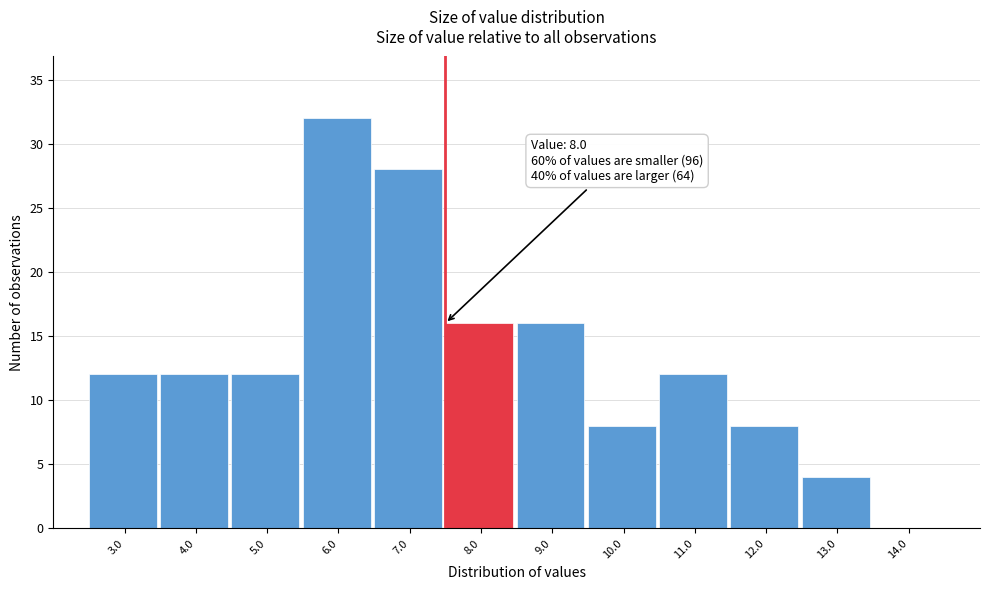

Reading left to right, extract all data points from this chart.

3.0=12	4.0=12	5.0=12	6.0=32	7.0=28	8.0=16	9.0=16	10.0=8	11.0=12	12.0=8	13.0=4	14.0=0